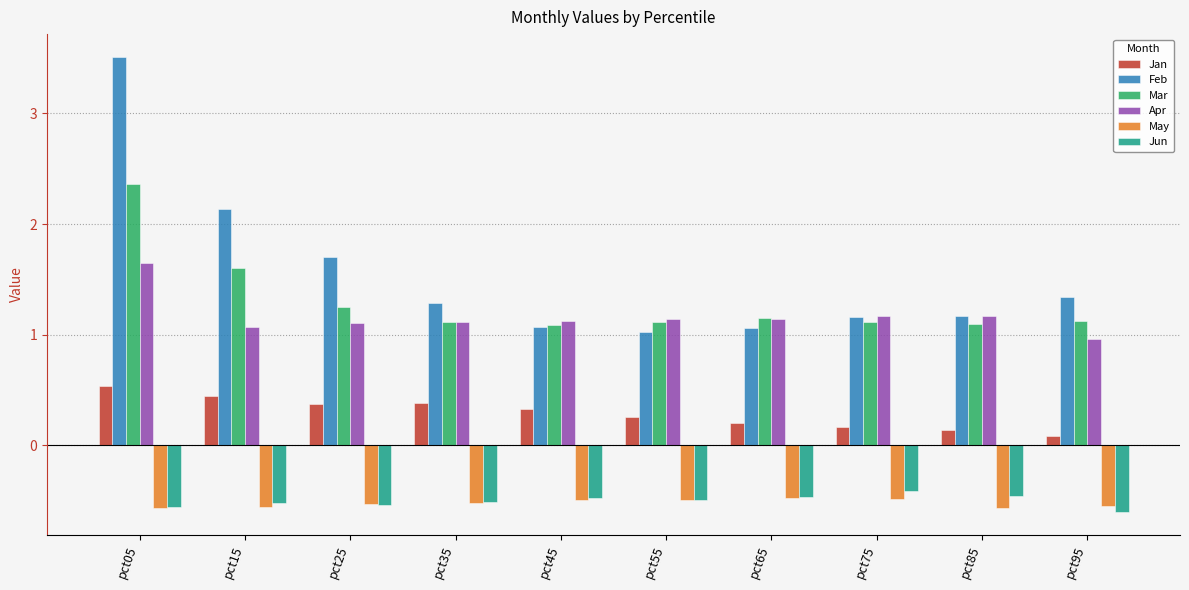

List the series in order of their peak value, highest first.

Feb, Mar, Apr, Jan, Jun, May